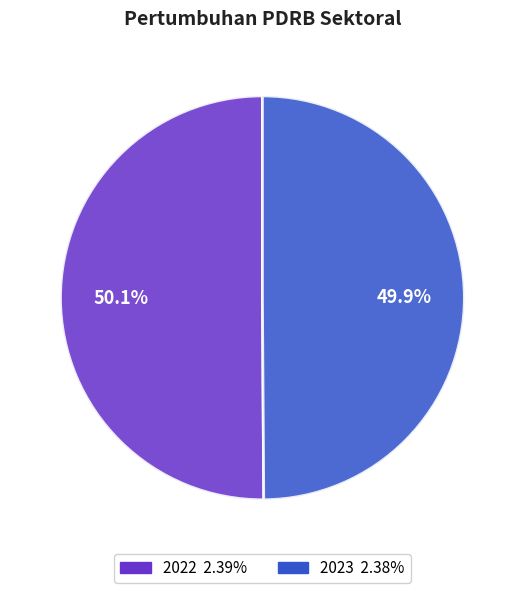

How many segments does this pie chart have?

2